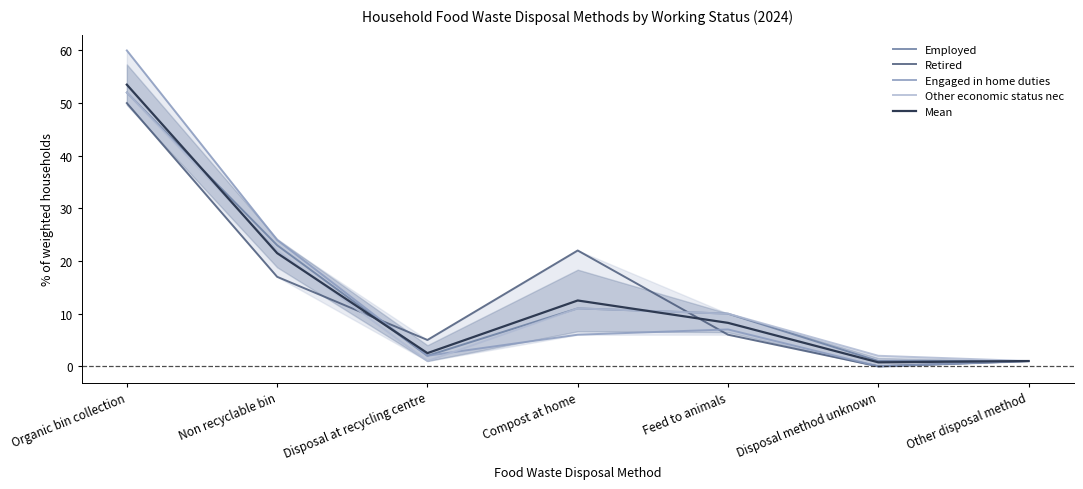

Is the value of Mean at Feed to animals greater than the value of Engaged in home duties at Non recyclable bin?

No